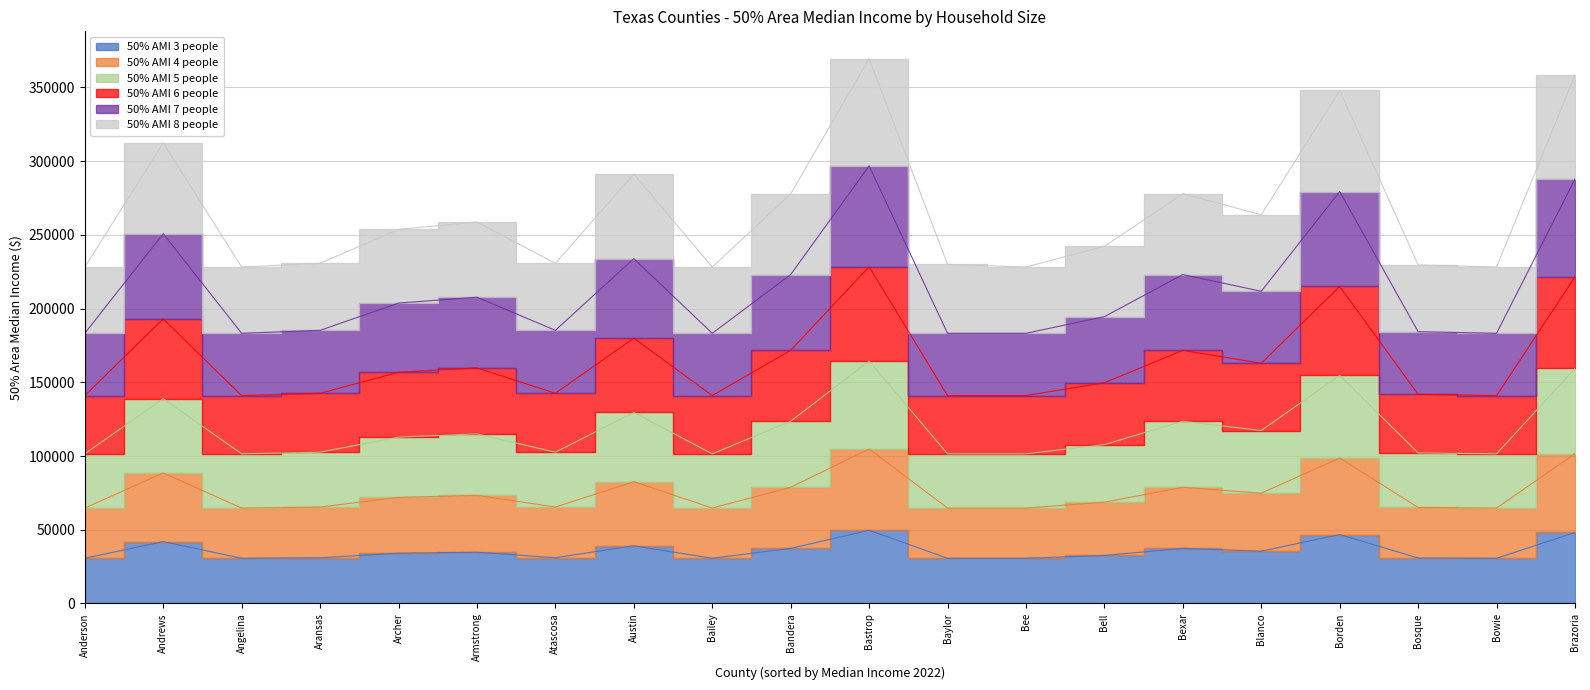

Which series has the largest range (max minus min)?

50% AMI 8 people